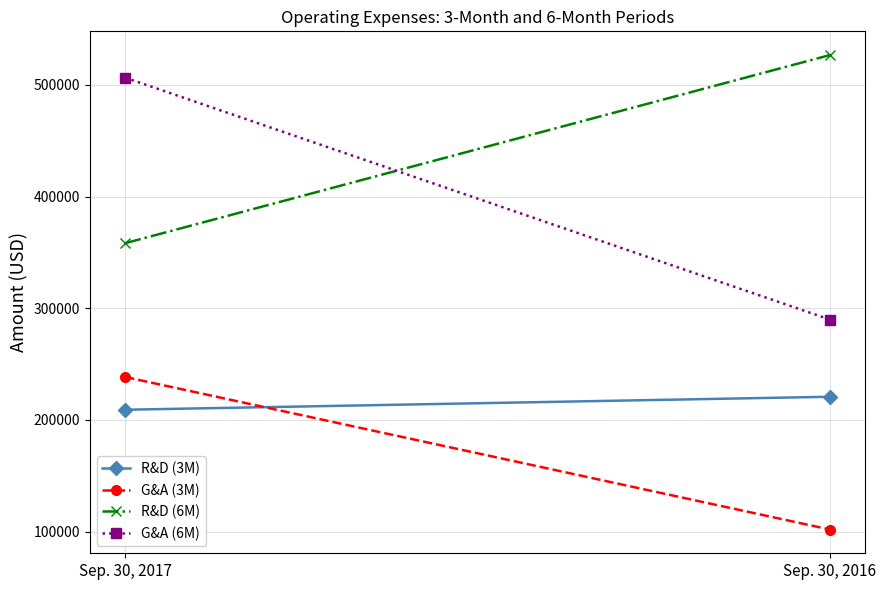

What is the sum of the R&D (6M) values at Sep. 30, 2017 and Sep. 30, 2016?

885080